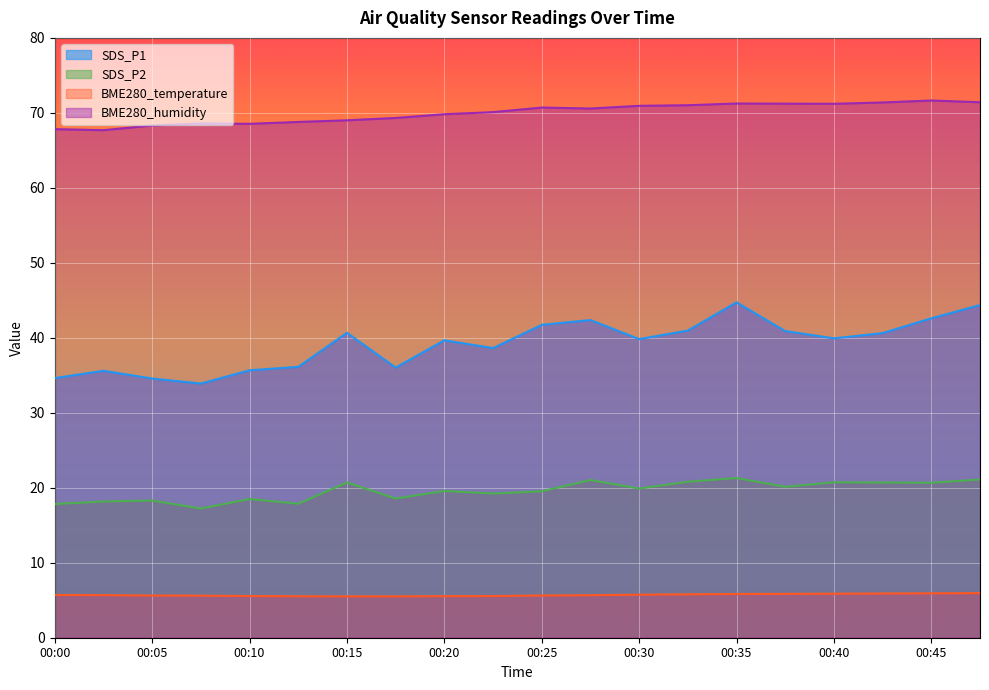

The value of SDS_P2 at 00:15 is 20.7. True or false?

True